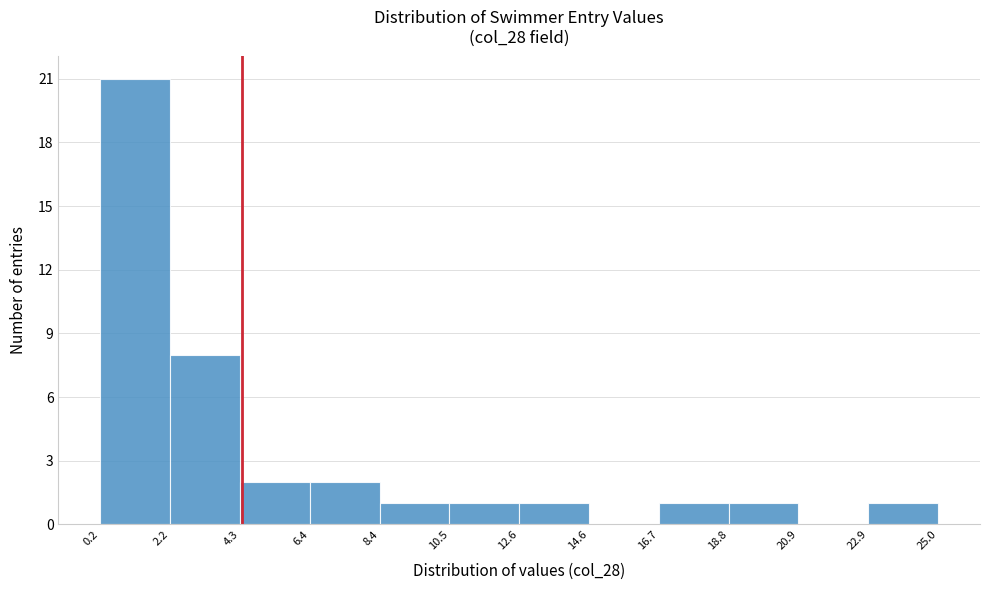

Reading left to right, transcribe this chart: for each bar, give the range it covers on the x-axis and its height. The values are not printed on the chart, so give them approximately, as read against the axis.

0.2 to 2.2: 21
2.2 to 4.3: 8
4.3 to 6.4: 2
6.4 to 8.4: 2
8.4 to 10.5: 1
10.5 to 12.6: 1
12.6 to 14.6: 1
14.6 to 16.7: 0
16.7 to 18.8: 1
18.8 to 20.9: 1
20.9 to 22.9: 0
22.9 to 25.0: 1